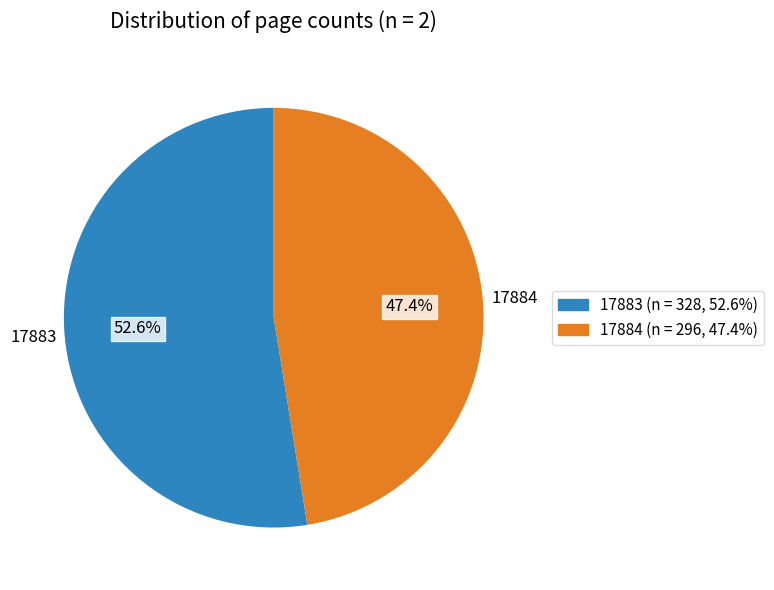

Which category accounts for the majority?

17883